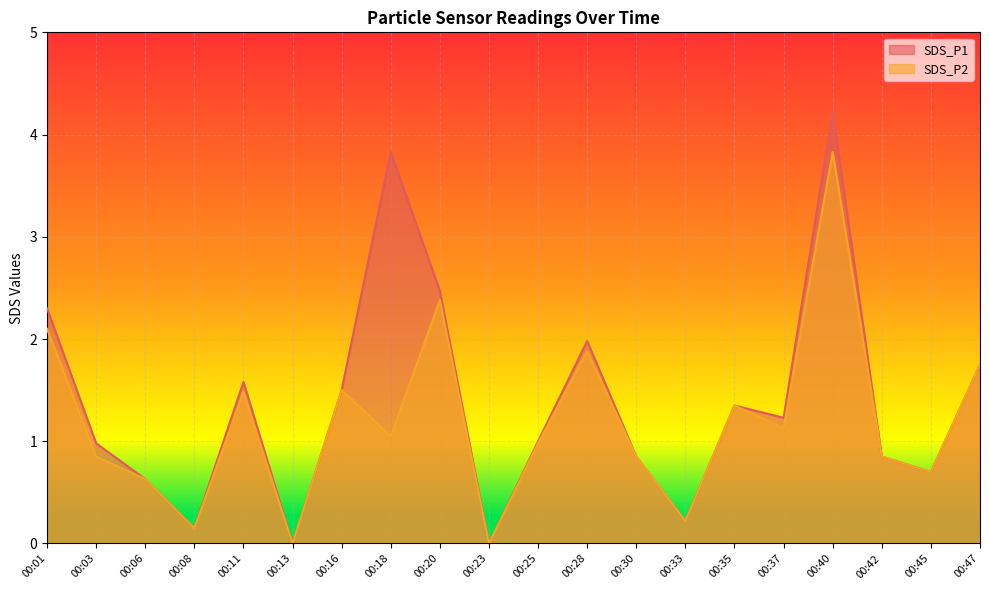

How many interior local valleys does the SDS_P2 series have?

7